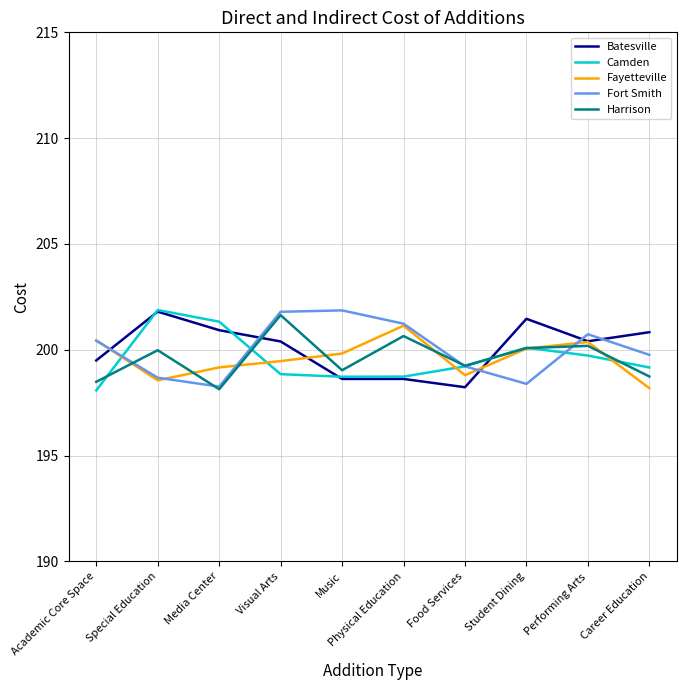

Read the Camden value at Food Services.

199.2